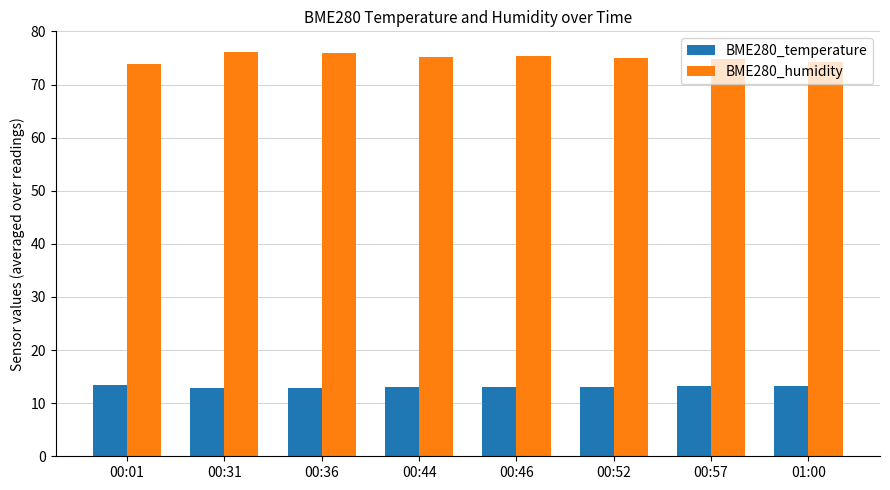

Rank the series by their maximum value, from highest to lowest.

BME280_humidity, BME280_temperature